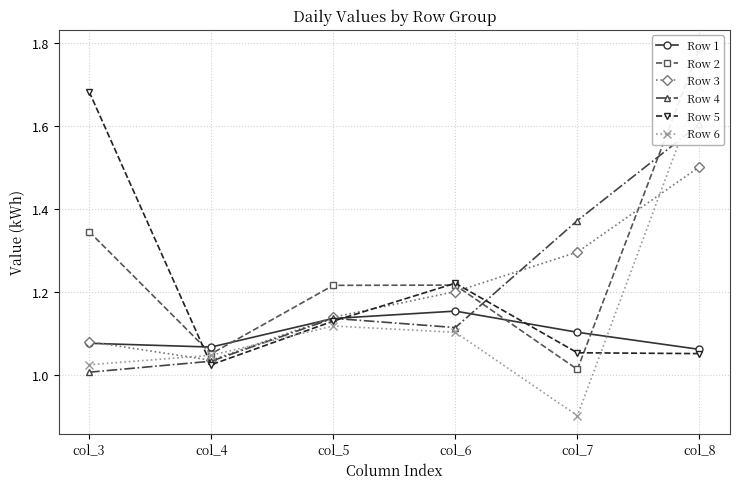

True or false: Row 6 has a value of 0.9 at col_7.

True